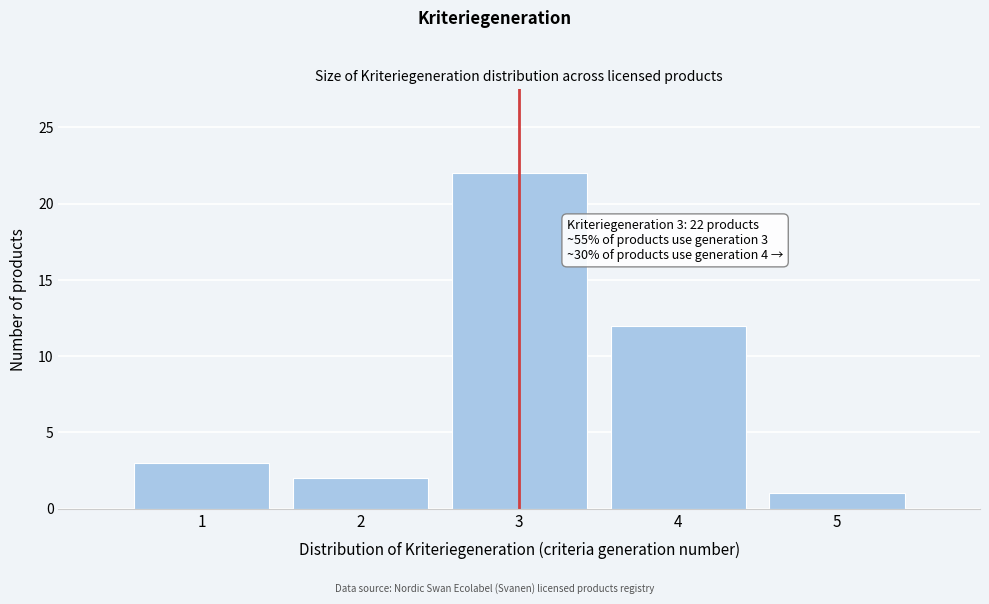

Reading left to right, transcribe all the data shown in this chart.

3	2	22	12	1